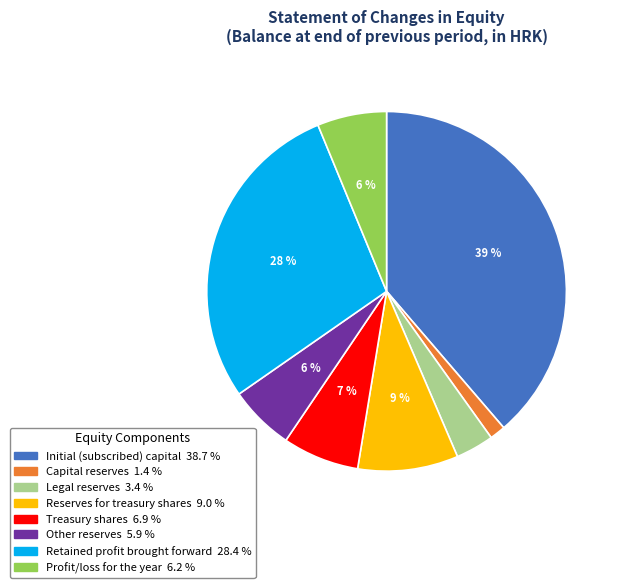

To the nearest percent, what portion does Reserves for treasury shares represent?

9%